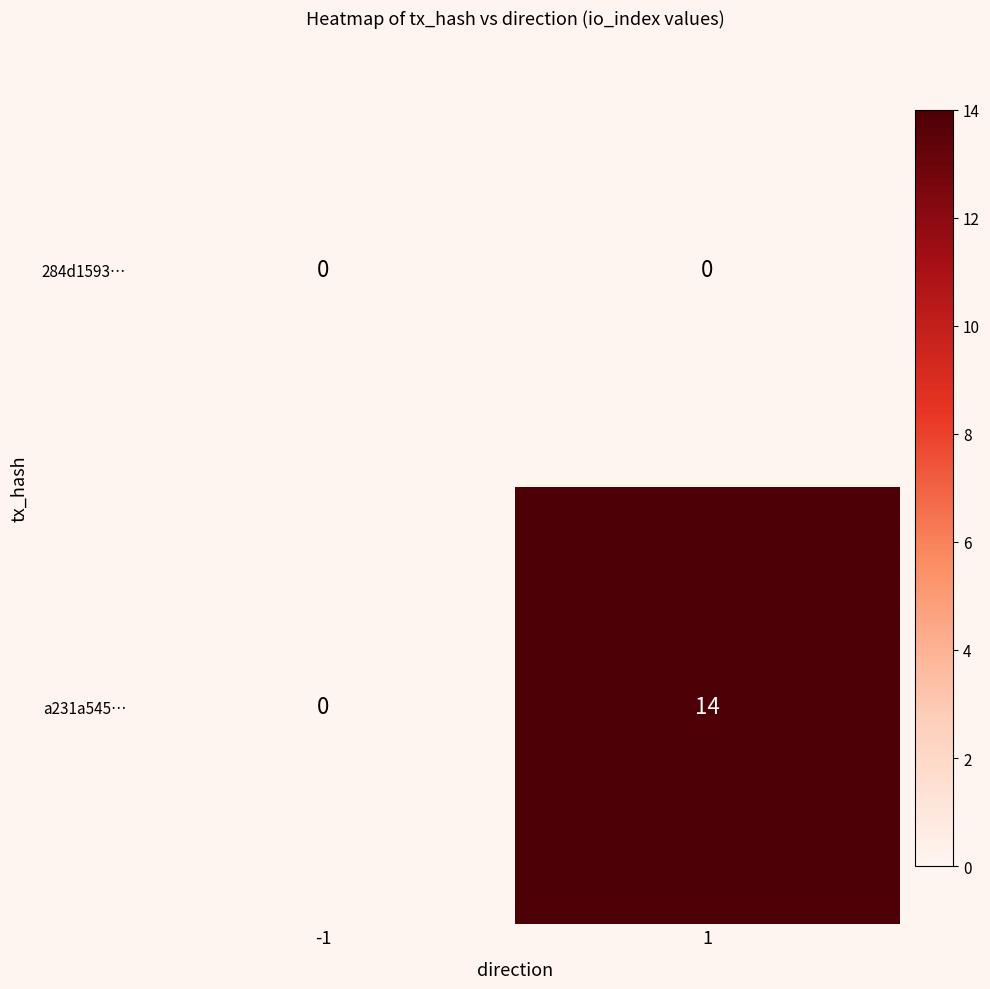

Which series has the largest total across all categories?

a231a545…